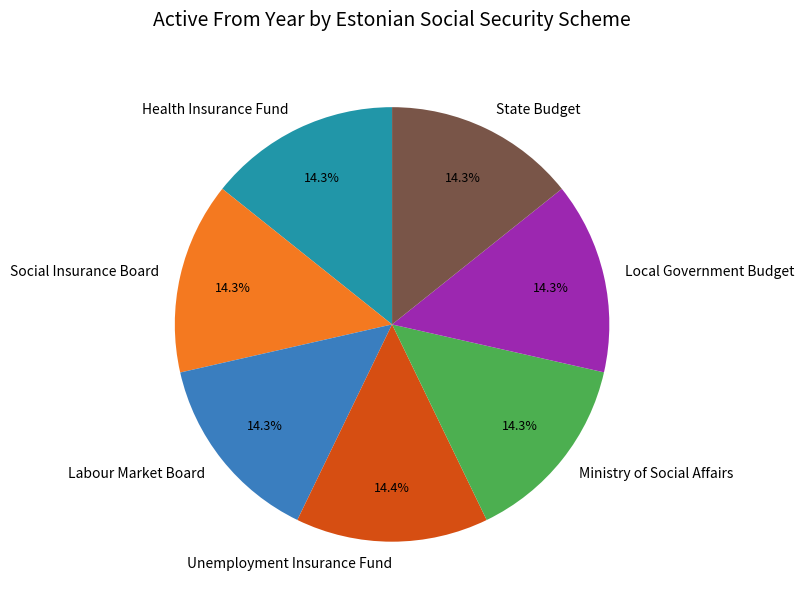

True or false: Labour Market Board accounts for 14% of the total.

True